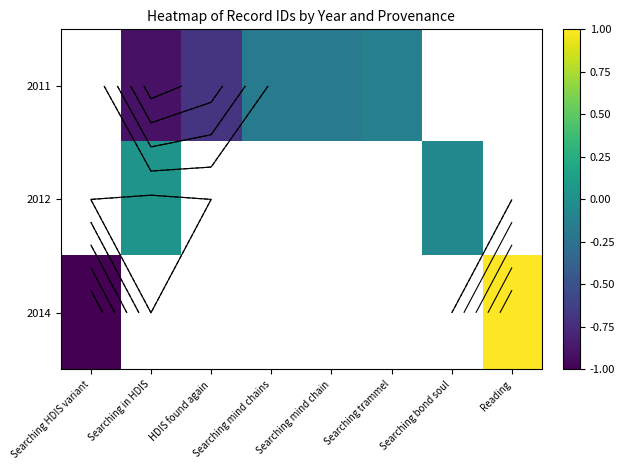

Which series has the largest range (max minus min)?

2014